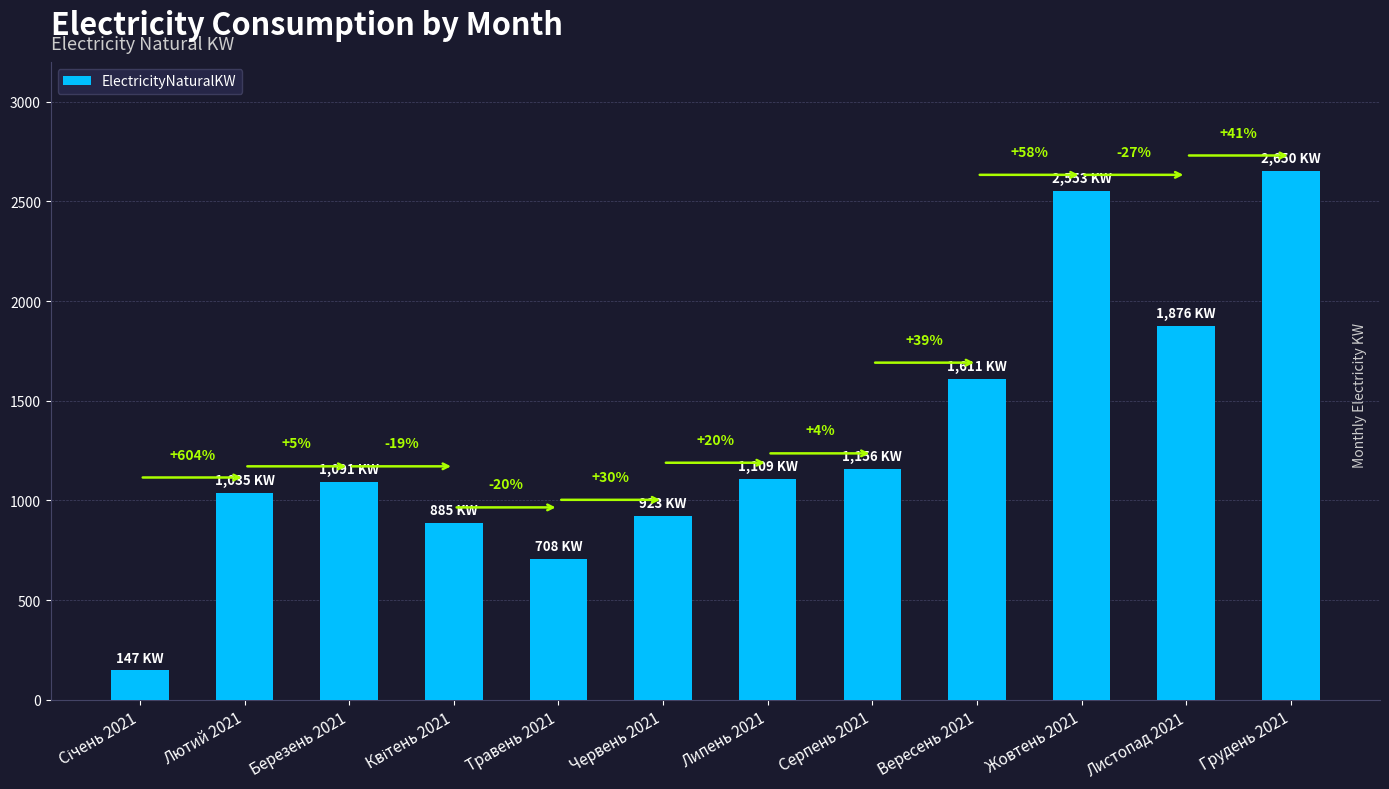

What position from the left is Листопад 2021?

11